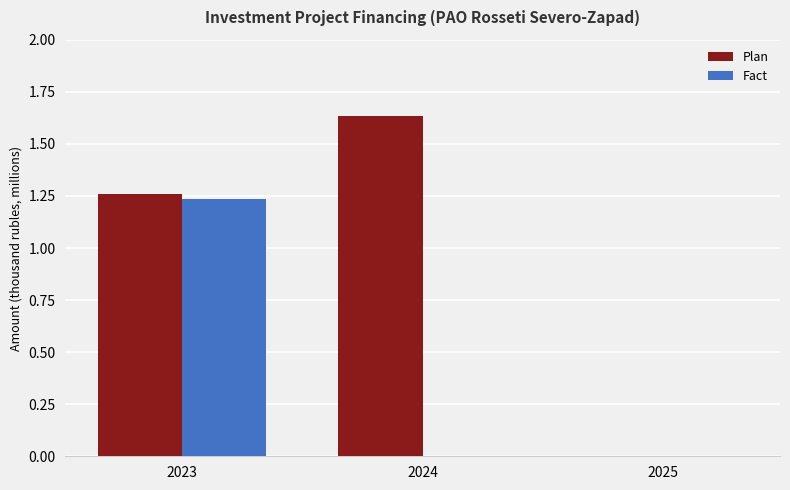

What is the average value of the Plan series?

1.0